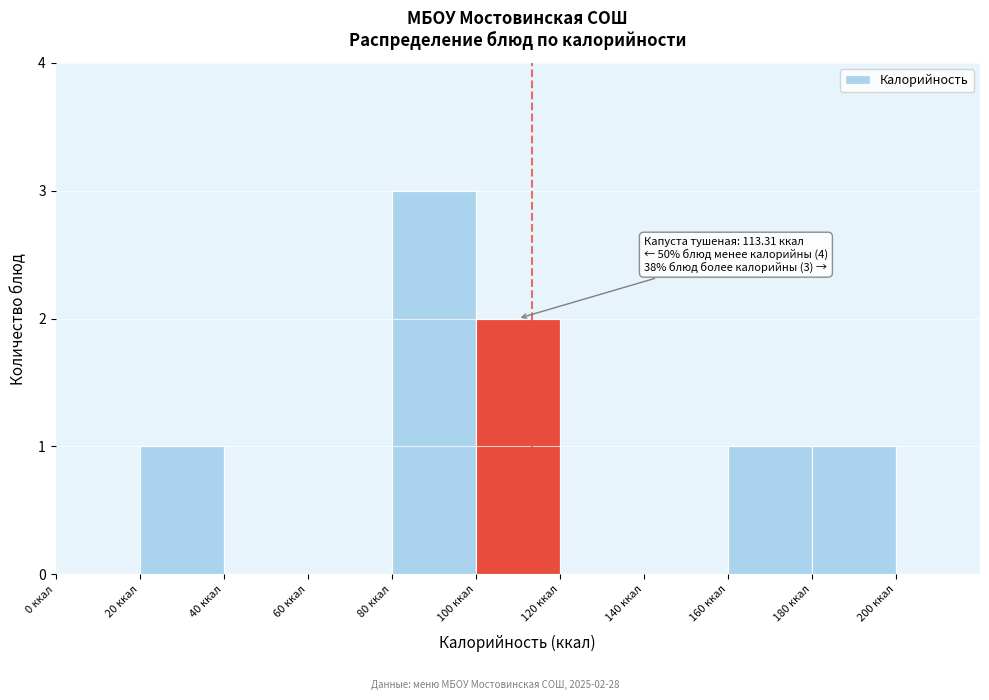

Which range on the x-axis has the tallest bar?

80 to 100